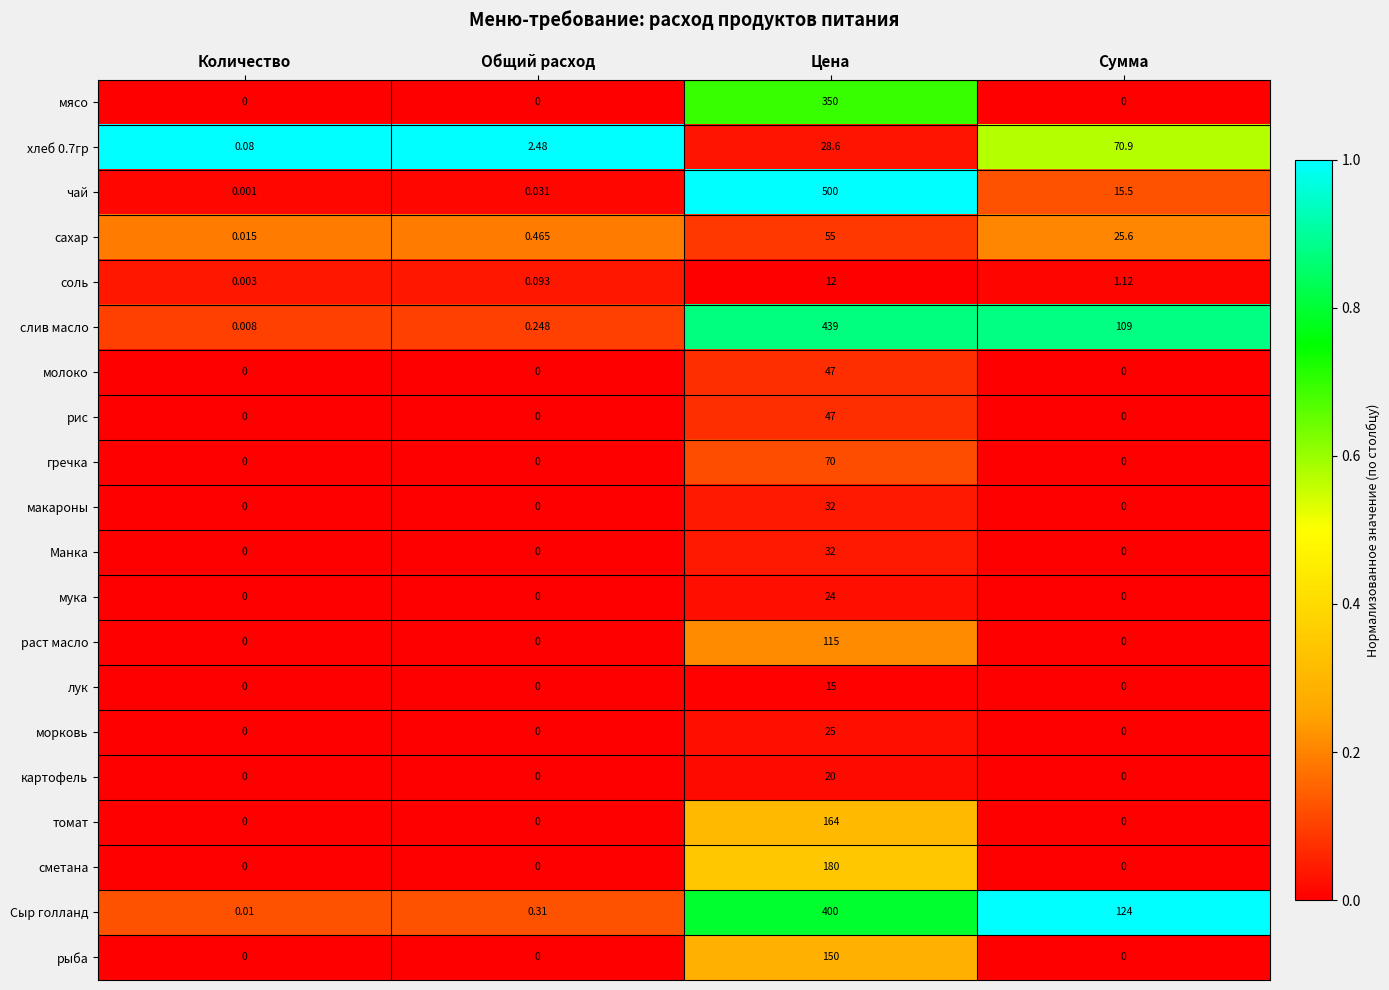

What is the maximum value shown in the chart?

500.0